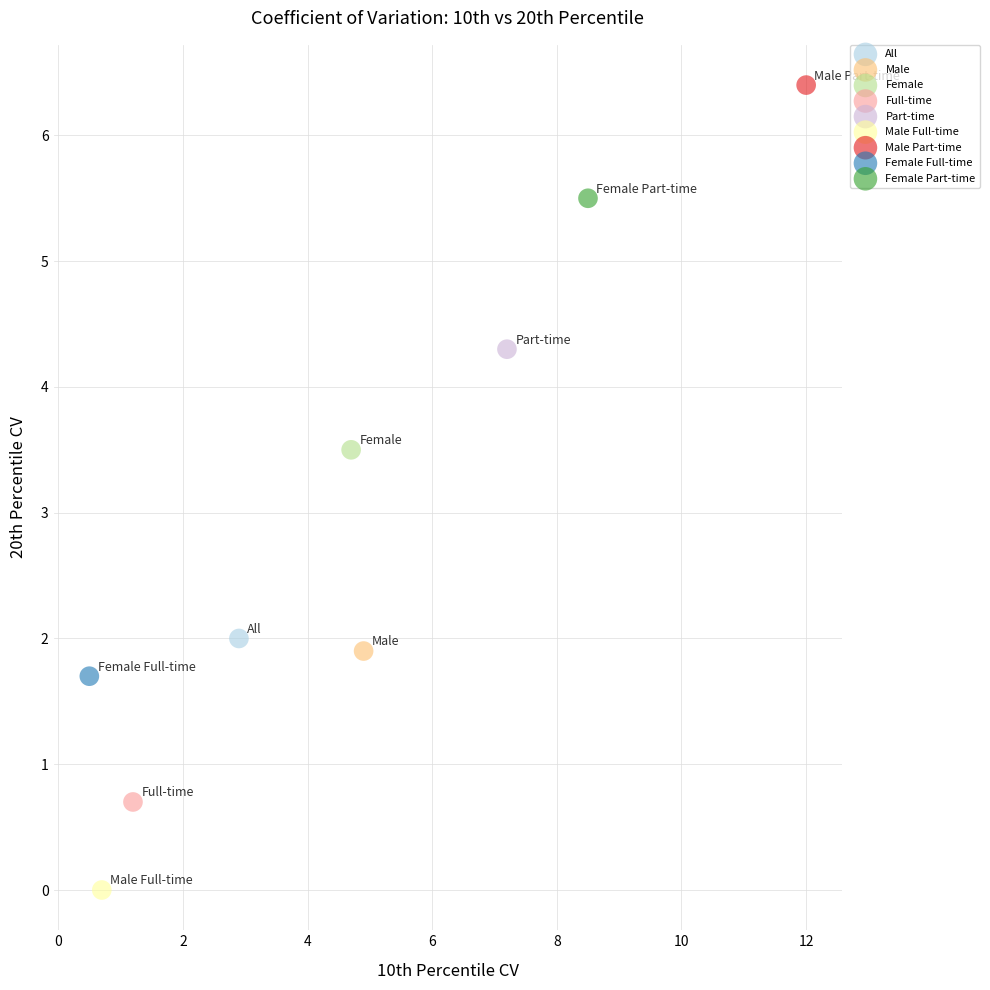

What are all the series names shown in the legend?

All, Male, Female, Full-time, Part-time, Male Full-time, Male Part-time, Female Full-time, Female Part-time